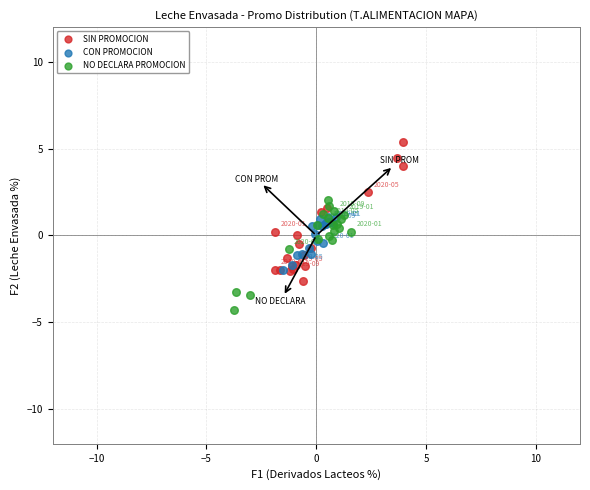

Which series contains the lowest Y value?

NO DECLARA PROMOCION